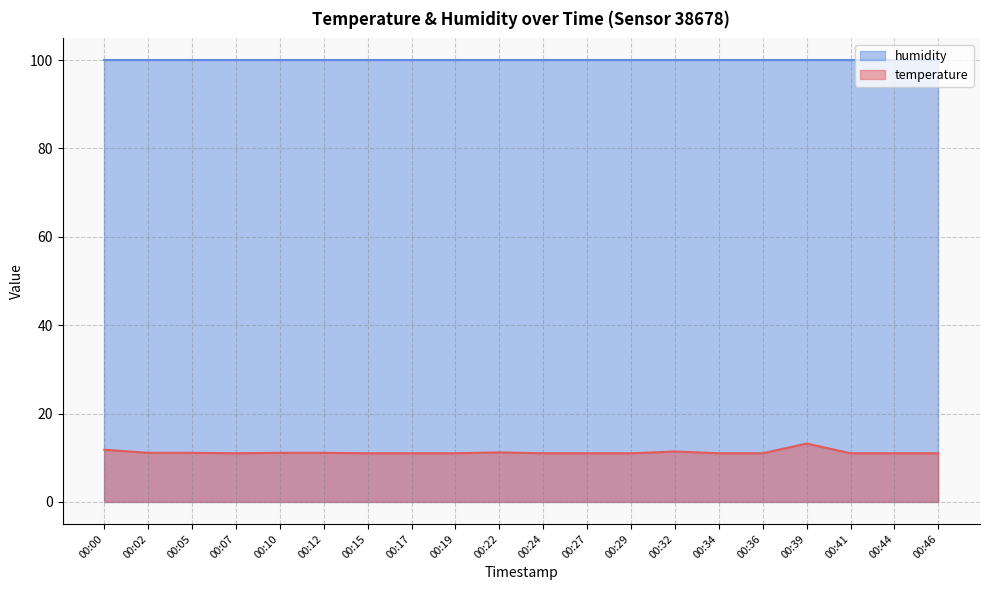

Does the chart have visible grid lines?

Yes